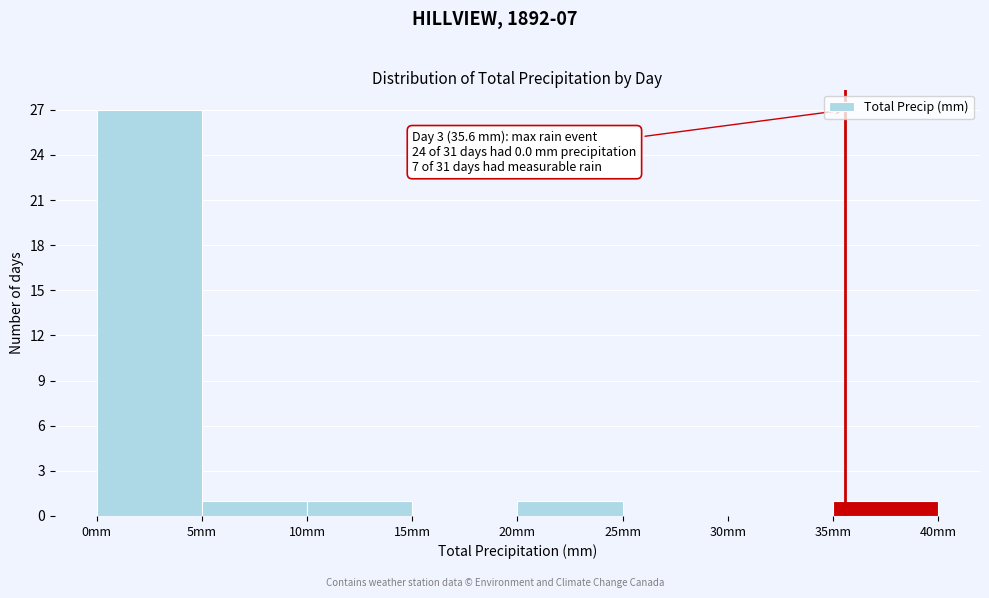

Over which range of the x-axis is the bar tallest?

0 to 5